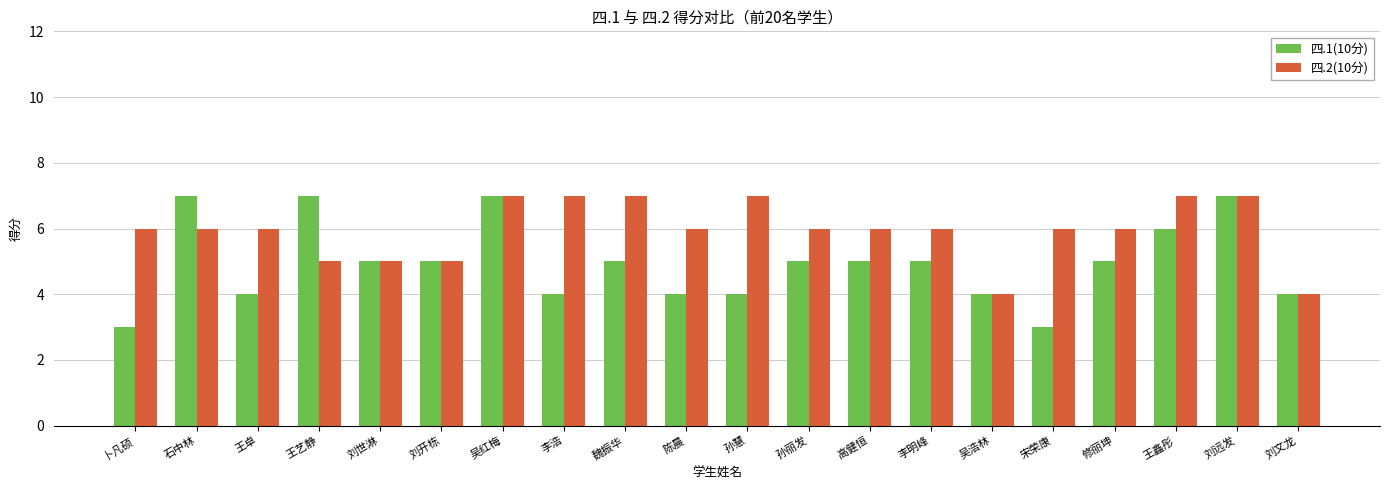

What is the difference between the maximum and minimum values in the 四.2(10分) series?

3